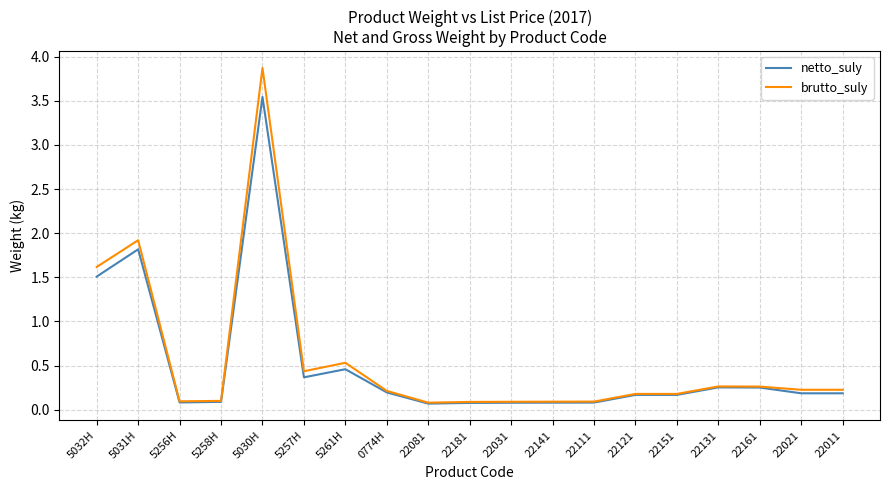

What is the lowest value of the netto_suly series?

0.1